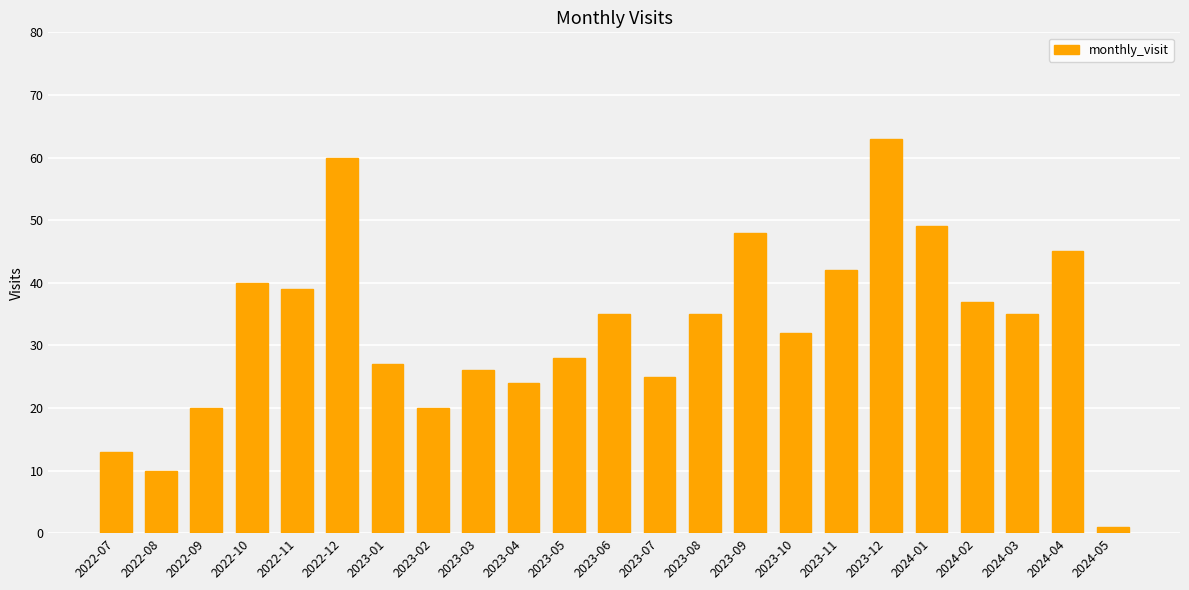

Reading left to right, list all the values displayed in this chart.

2022-07=13	2022-08=10	2022-09=20	2022-10=40	2022-11=39	2022-12=60	2023-01=27	2023-02=20	2023-03=26	2023-04=24	2023-05=28	2023-06=35	2023-07=25	2023-08=35	2023-09=48	2023-10=32	2023-11=42	2023-12=63	2024-01=49	2024-02=37	2024-03=35	2024-04=45	2024-05=1